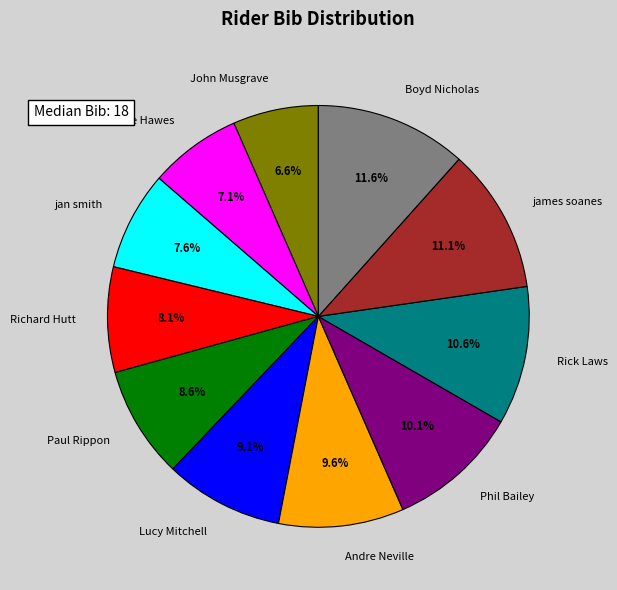

Count the number of slices in the pie.

11